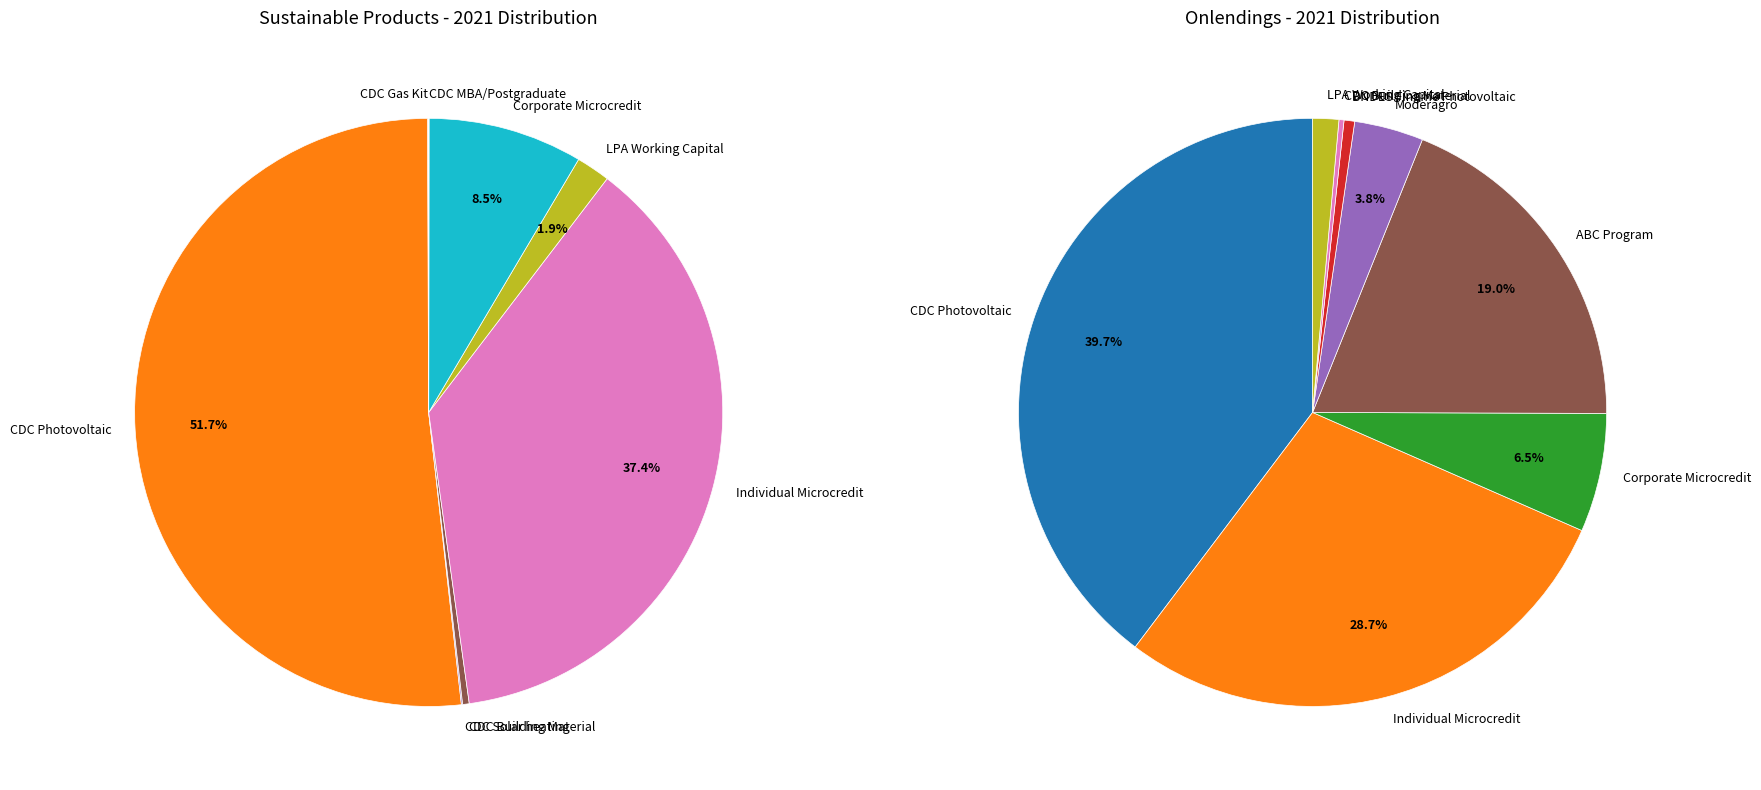

What is the change in value from CDC MBA/Postgraduate to BNDES Finame Photovoltaic?

+8883143